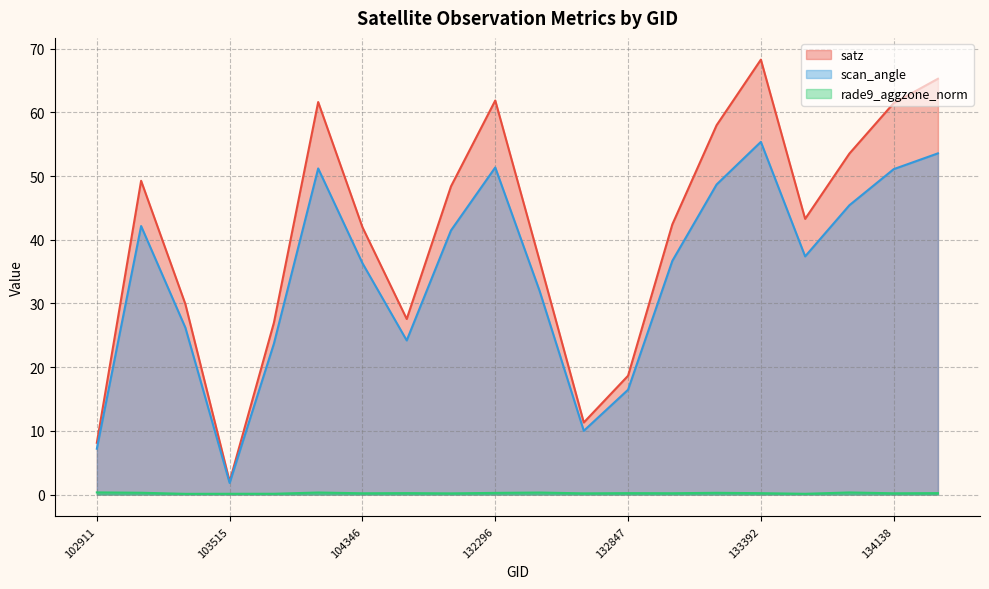

The value of scan_angle at 133392 is 55.4. True or false?

True